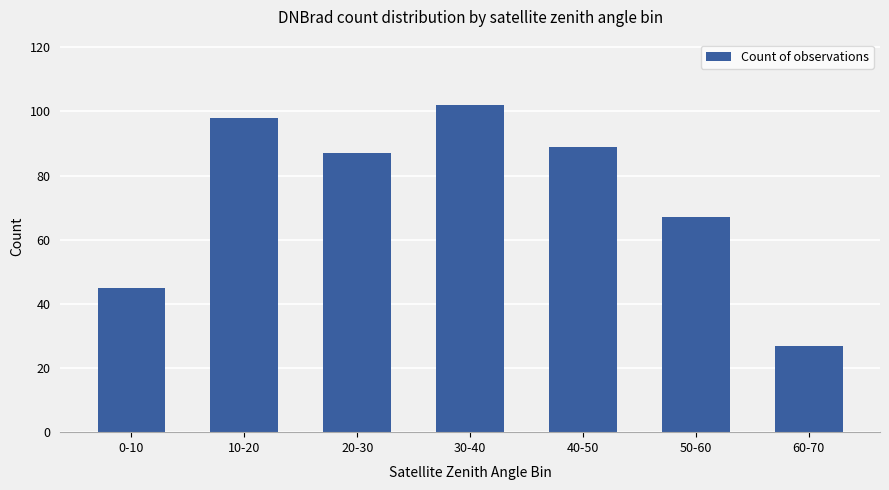

What is the sum of all values?

515